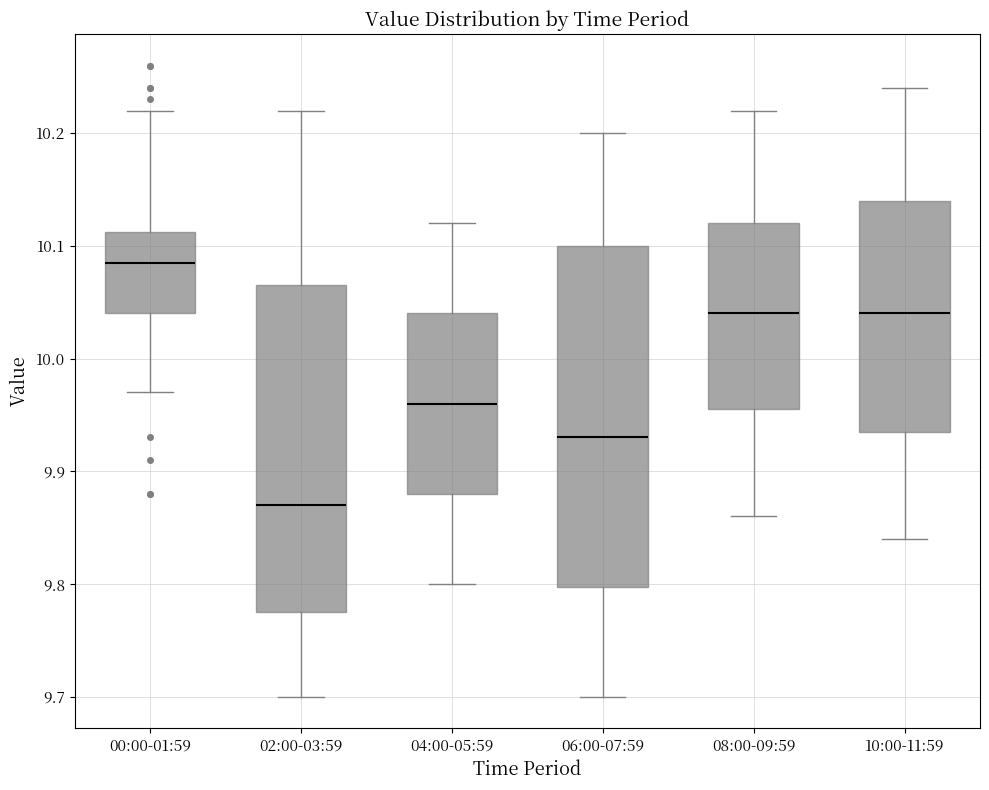

Which box's median line is the highest?

00:00-01:59